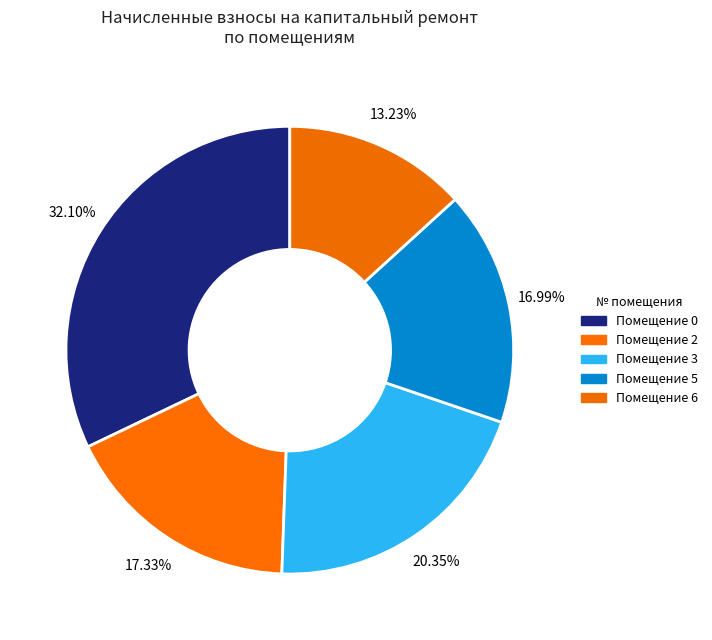

How many slices are in this pie chart?

5